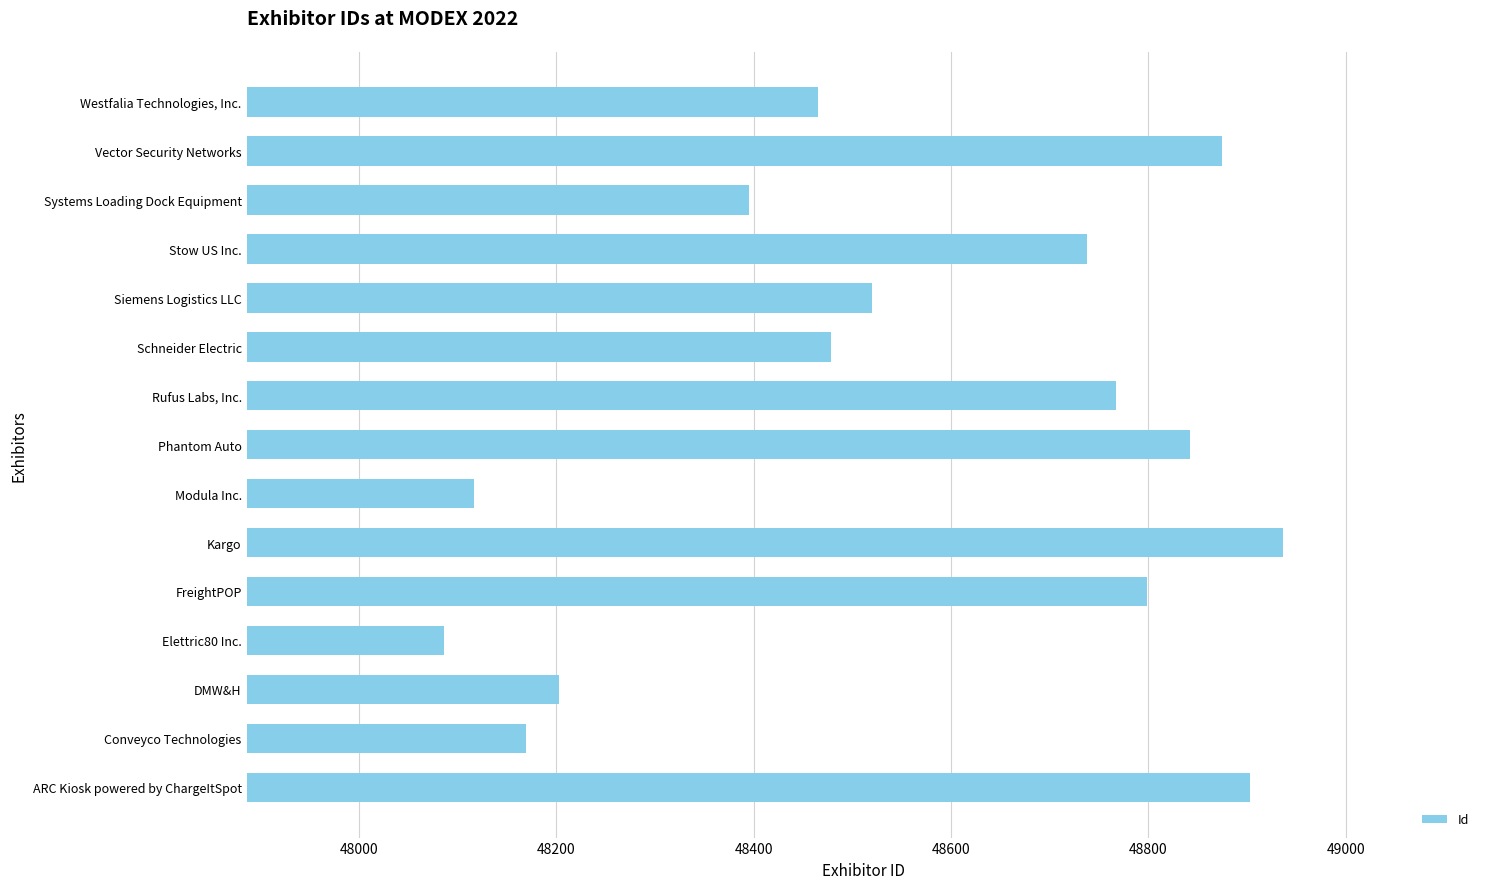

Reading top to bottom, transcribe all the data shown in this chart.

48465	48875	48395	48738	48520	48478	48767	48842	48117	48936	48799	48086	48203	48169	48903